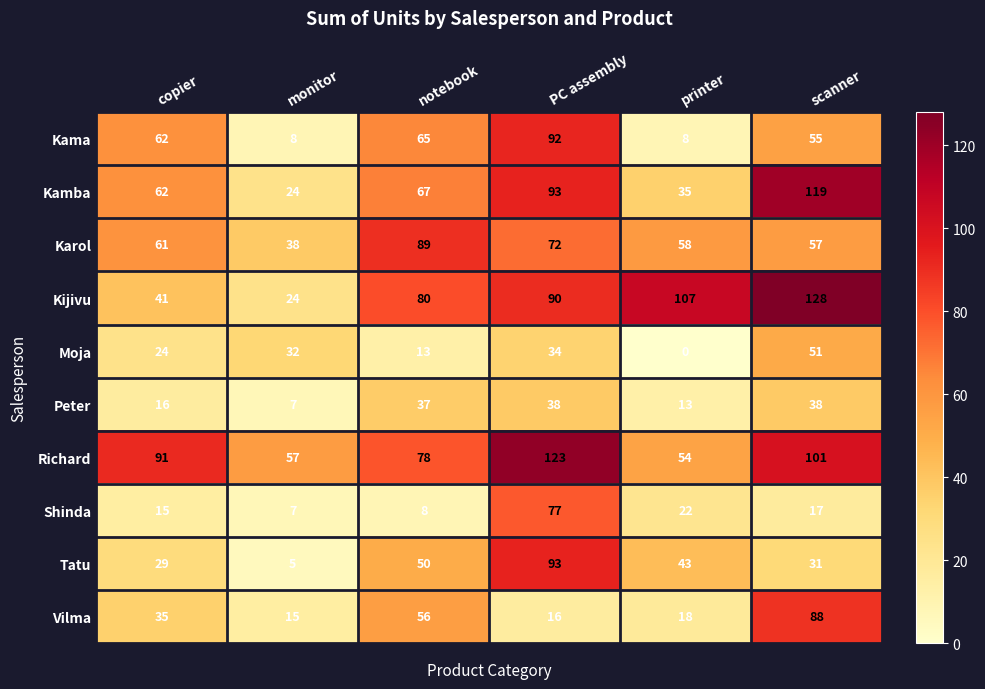

Between copier and PC assembly, which series saw the biggest shift?

Tatu